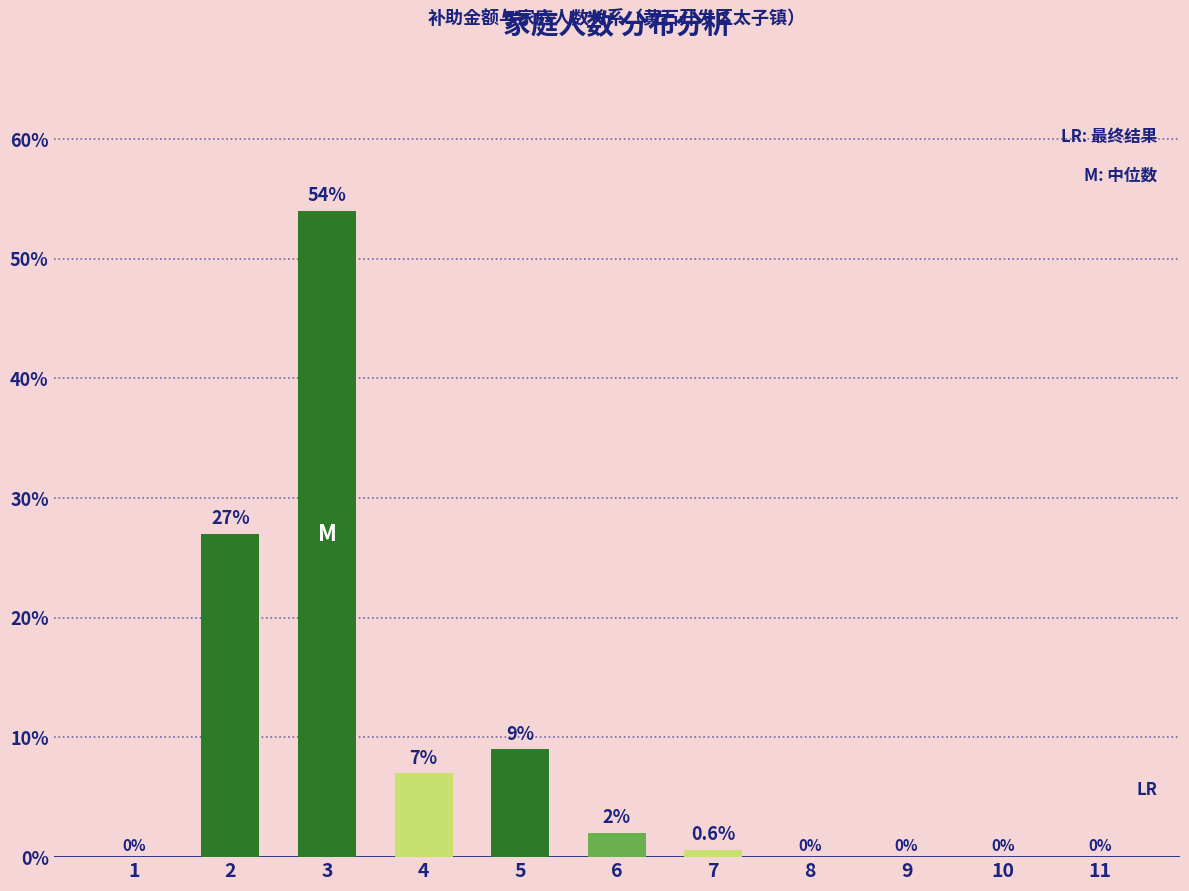

The value at 5 is 9.0. True or false?

True